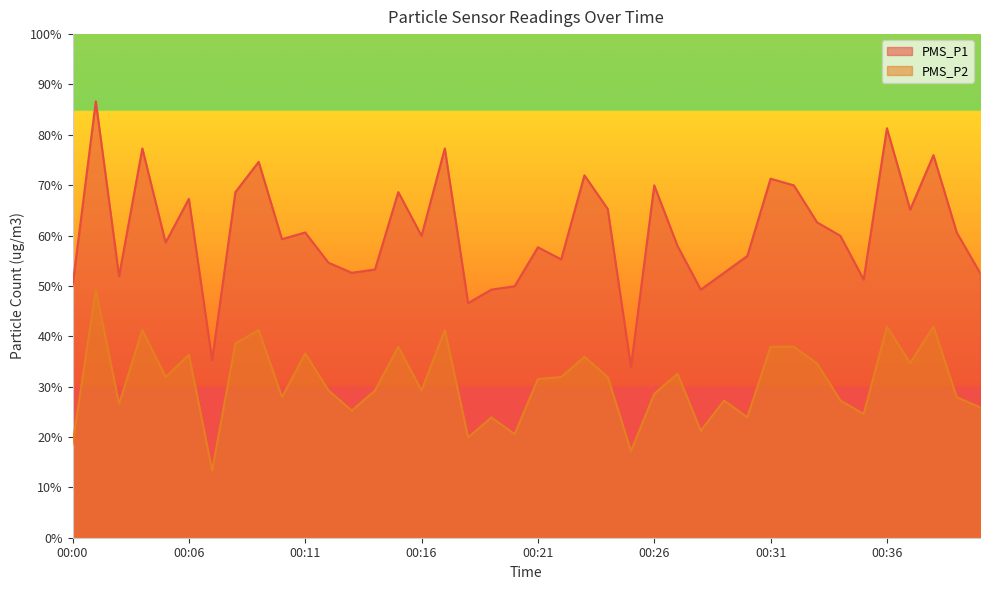

At which label does PMS_P1 first exceed 59?

00:02